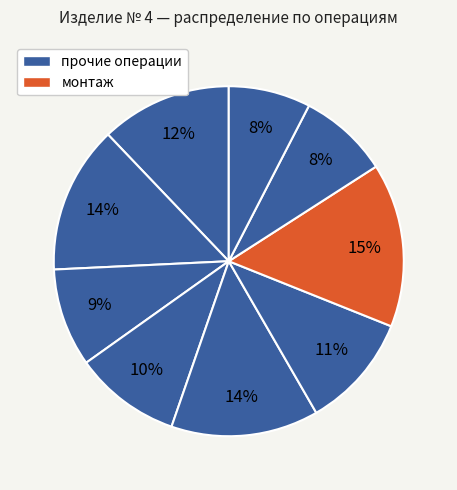

How many slices are in this pie chart?

9